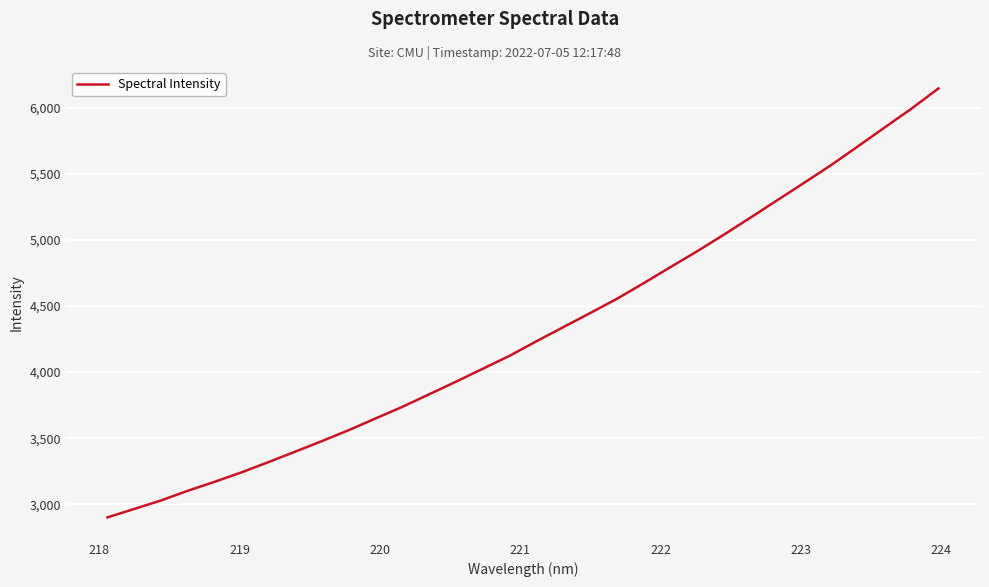

What is the greatest value displayed?

6146.3